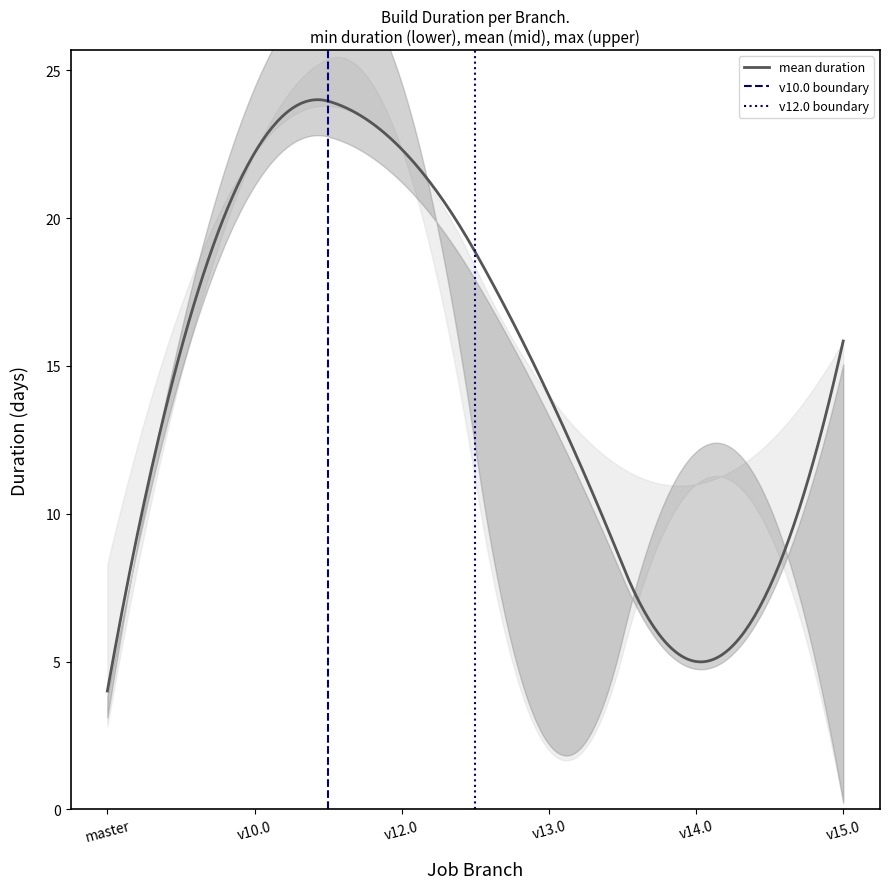

How many data points in duration_upper are less than 15?

3